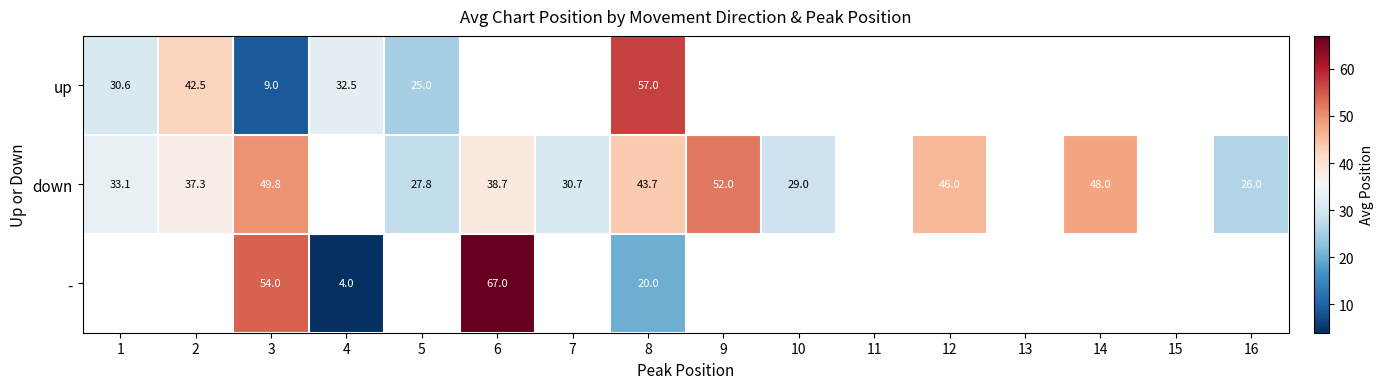

The value of up at 5 is 25.0. True or false?

True